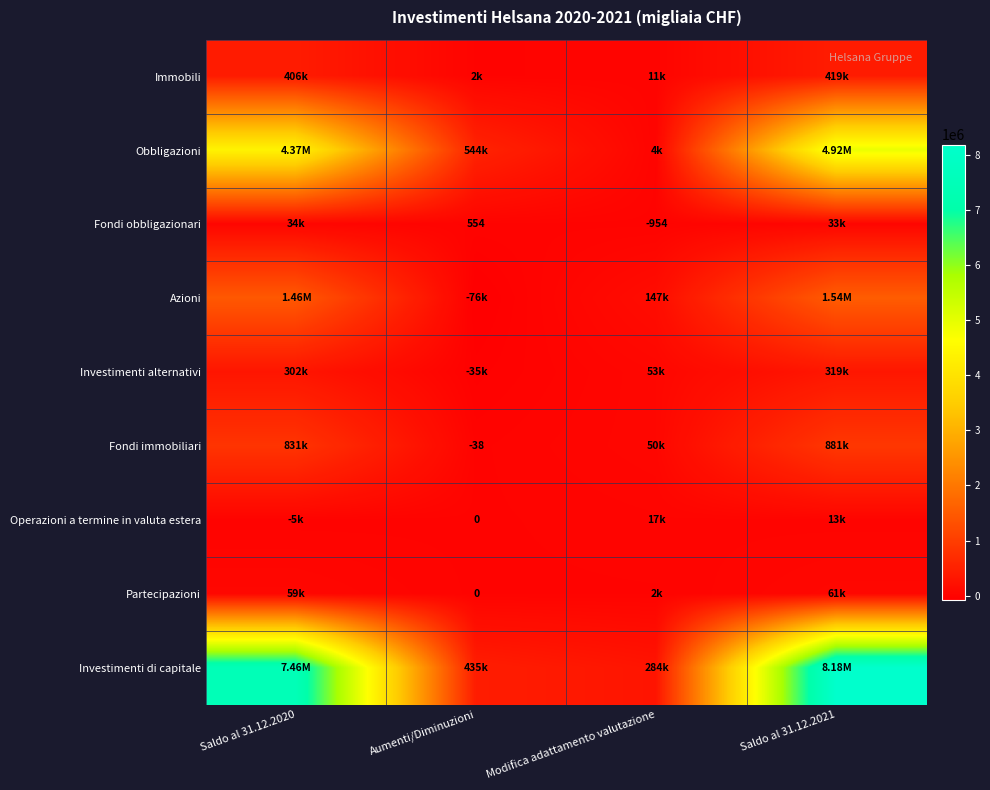

At how many categories does at least one series exceed 1983259?

2